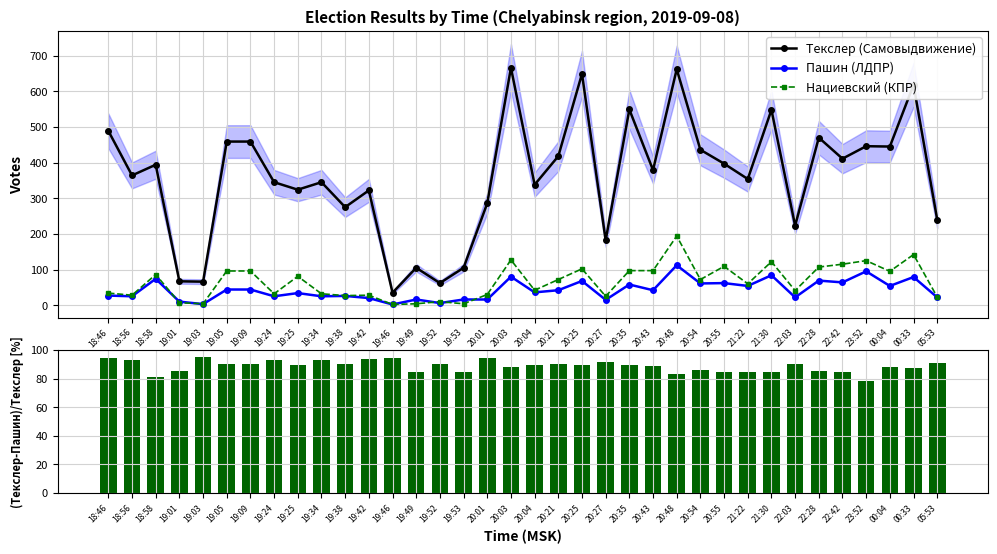

What are all the series names shown in the legend?

Текслер (Самовыдвижение), Пашин (ЛДПР), Нациевский (КПР), (Текслер-Пашин)/Текслер [%]